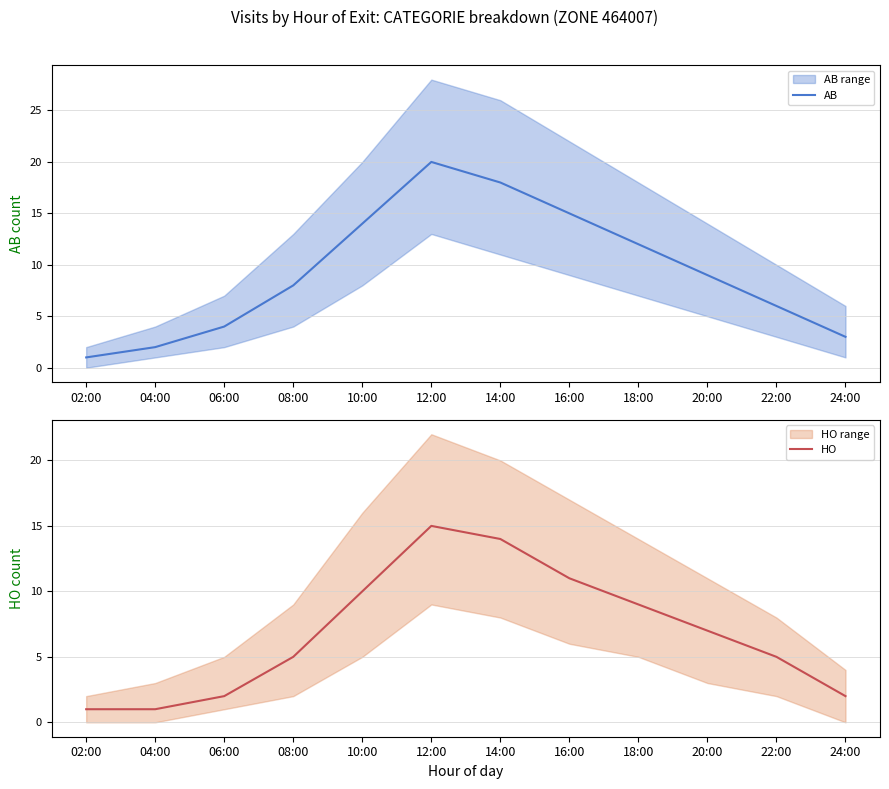

The HO series shows 1 at 04:00. True or false?

True